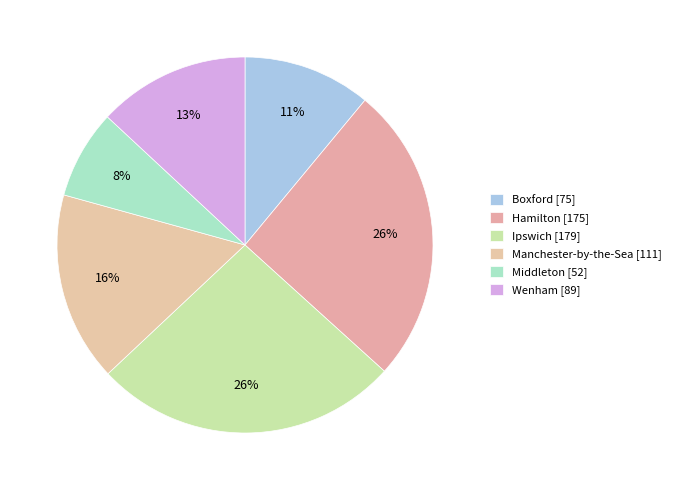

Is there any slice that represents more than half of the pie?

No